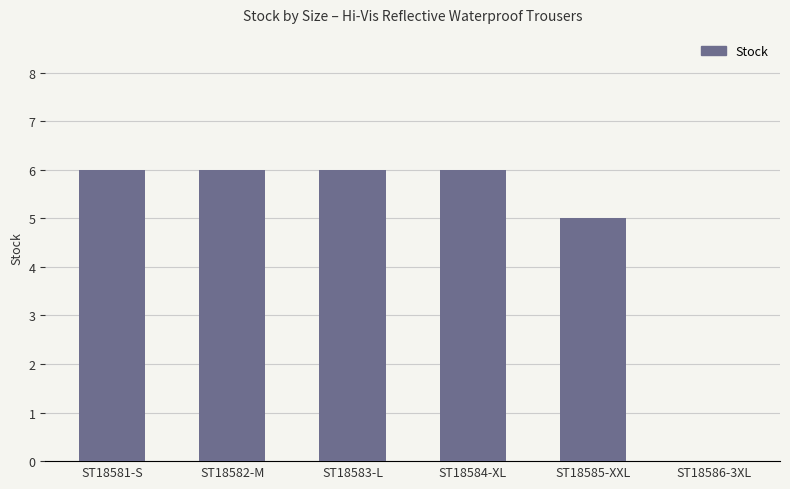

Reading right to left, list all the values displayed in this chart.

ST18586-3XL=0	ST18585-XXL=5	ST18584-XL=6	ST18583-L=6	ST18582-M=6	ST18581-S=6